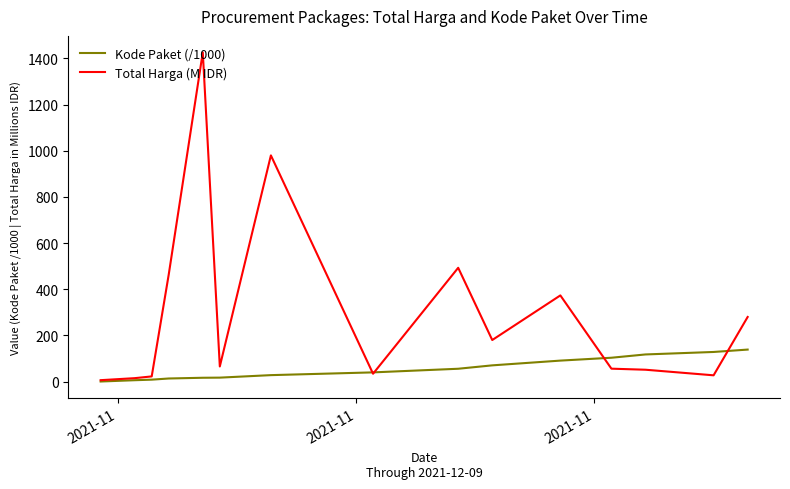

List the series in order of their overall mean, lowest first.

Kode Paket (/1000), Total Harga (M IDR)